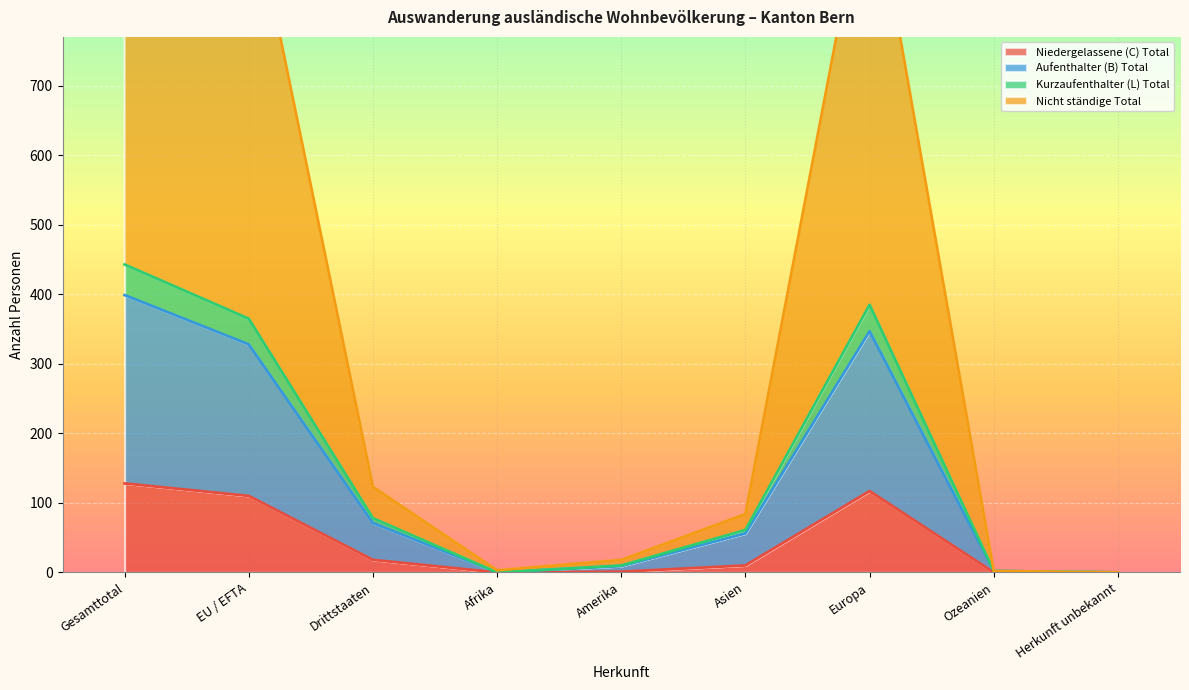

Is it true that Niedergelassene (C) Total equals 10 at Asien?

True